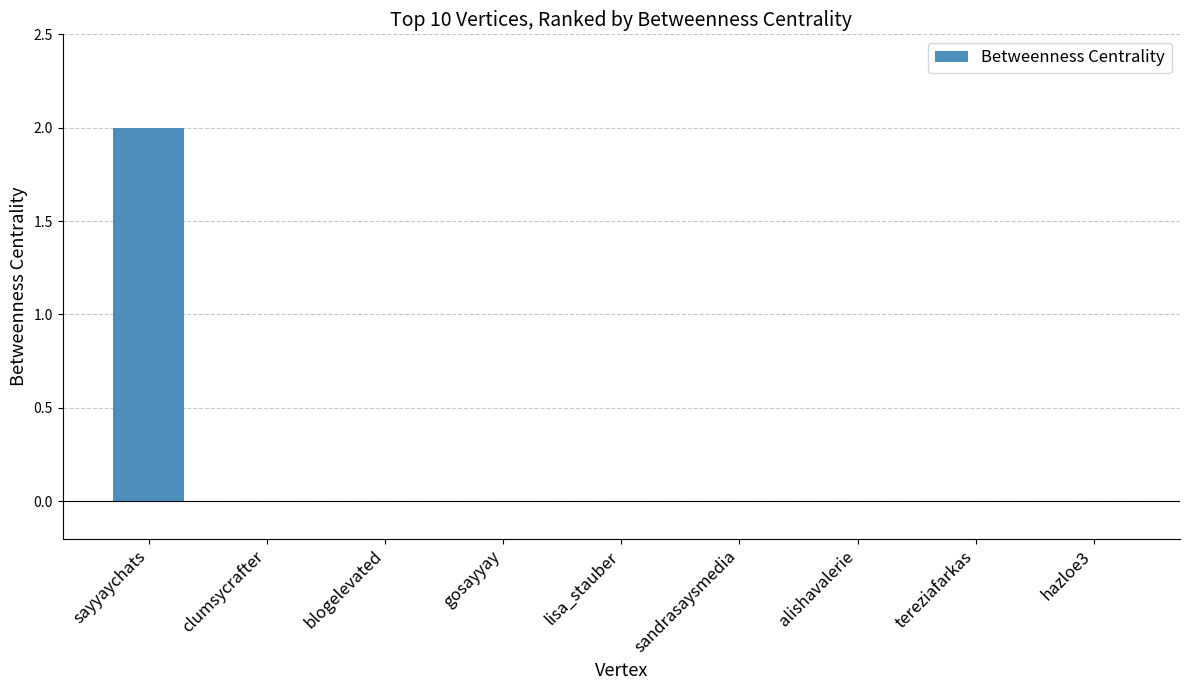

Which label corresponds to the largest value in the chart?

sayyaychats